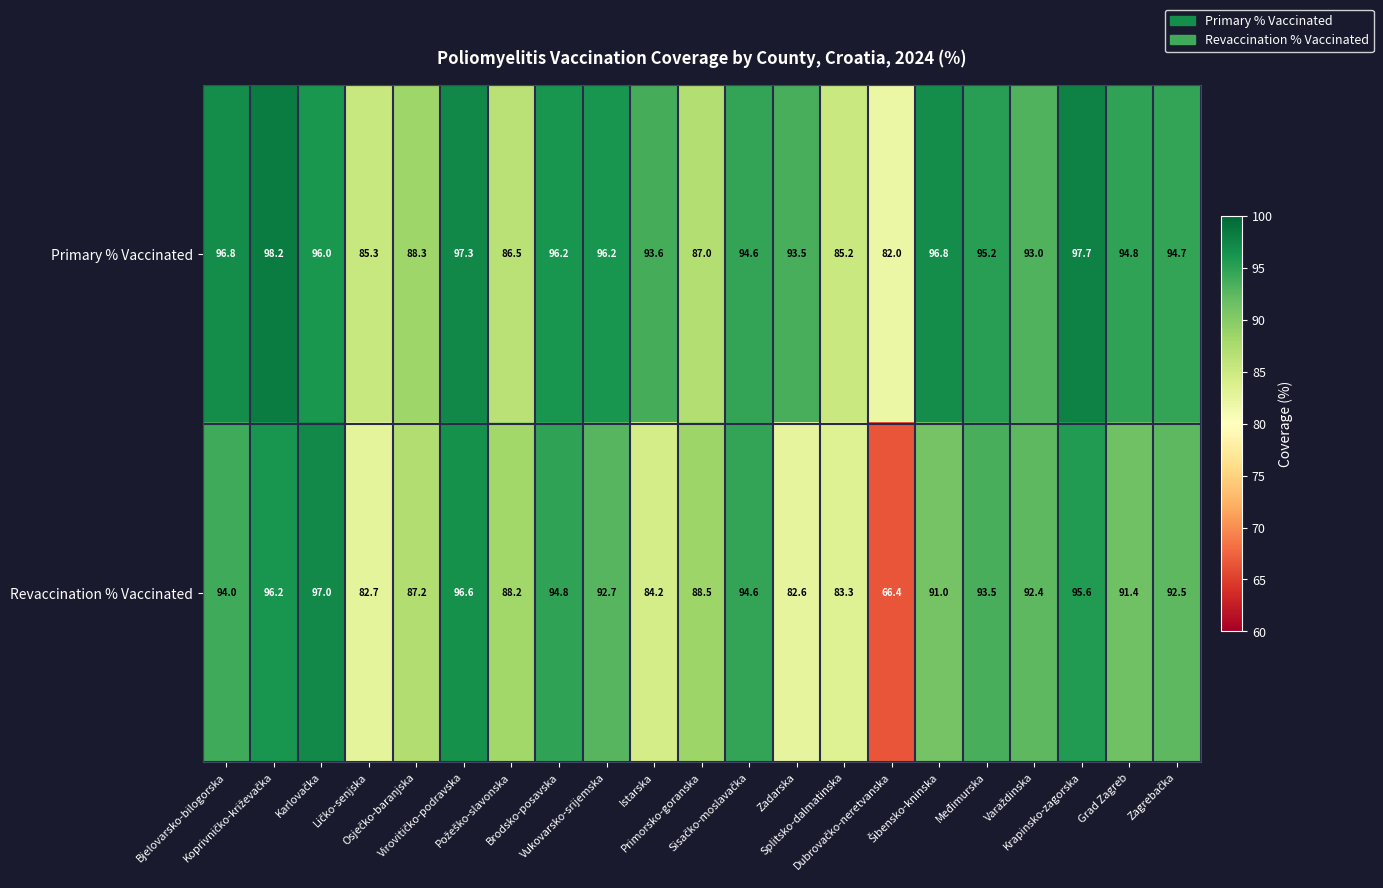

What is the greatest value displayed?

98.2